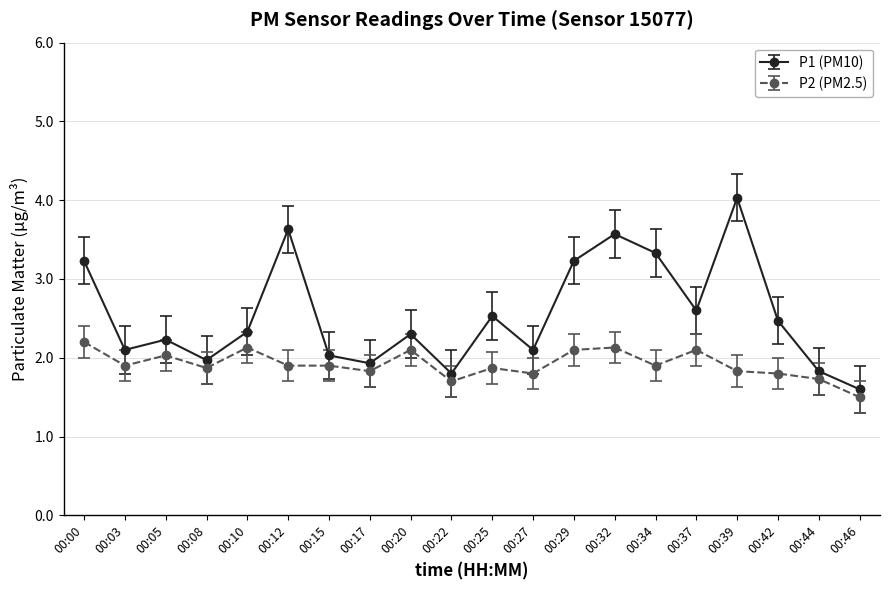

At which category does P1 (PM10) reach its first local valley?

00:03